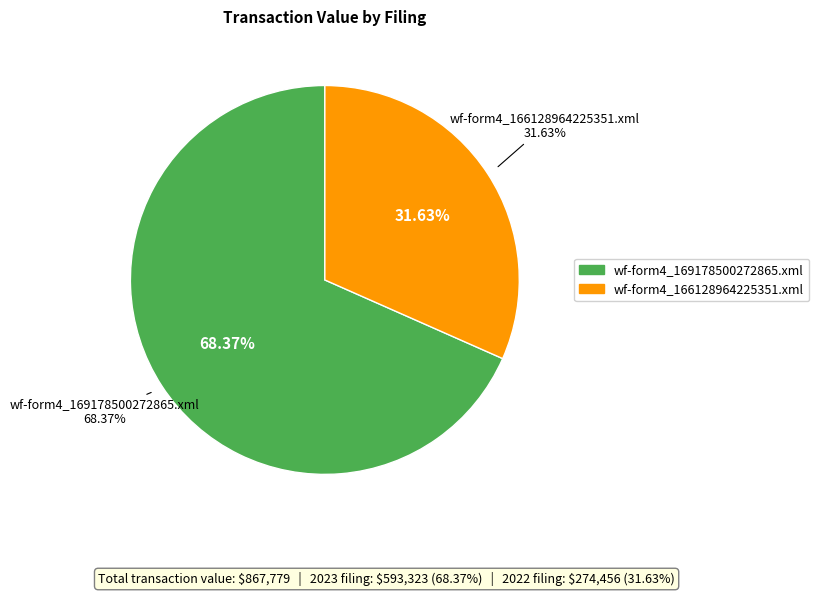

Combined, what portion of the pie is wf-form4_166128964225351.xml and wf-form4_169178500272865.xml?

100.0%